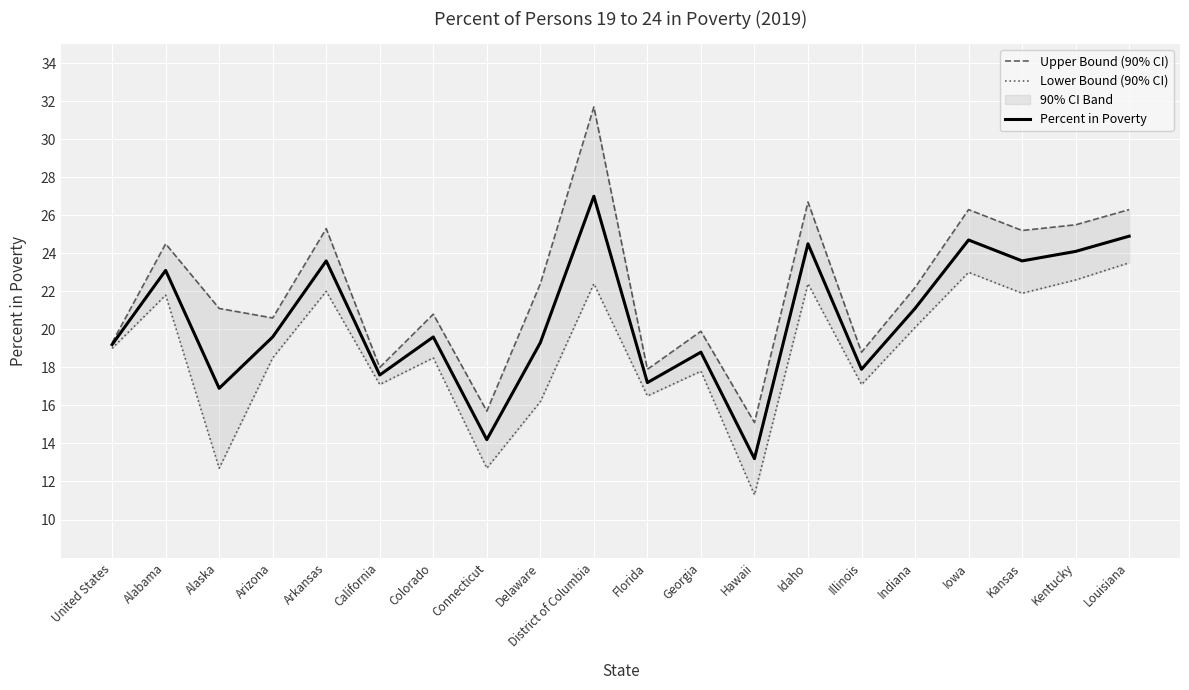

Between Iowa and Louisiana, which series saw the biggest shift?

Lower Bound (90% CI)